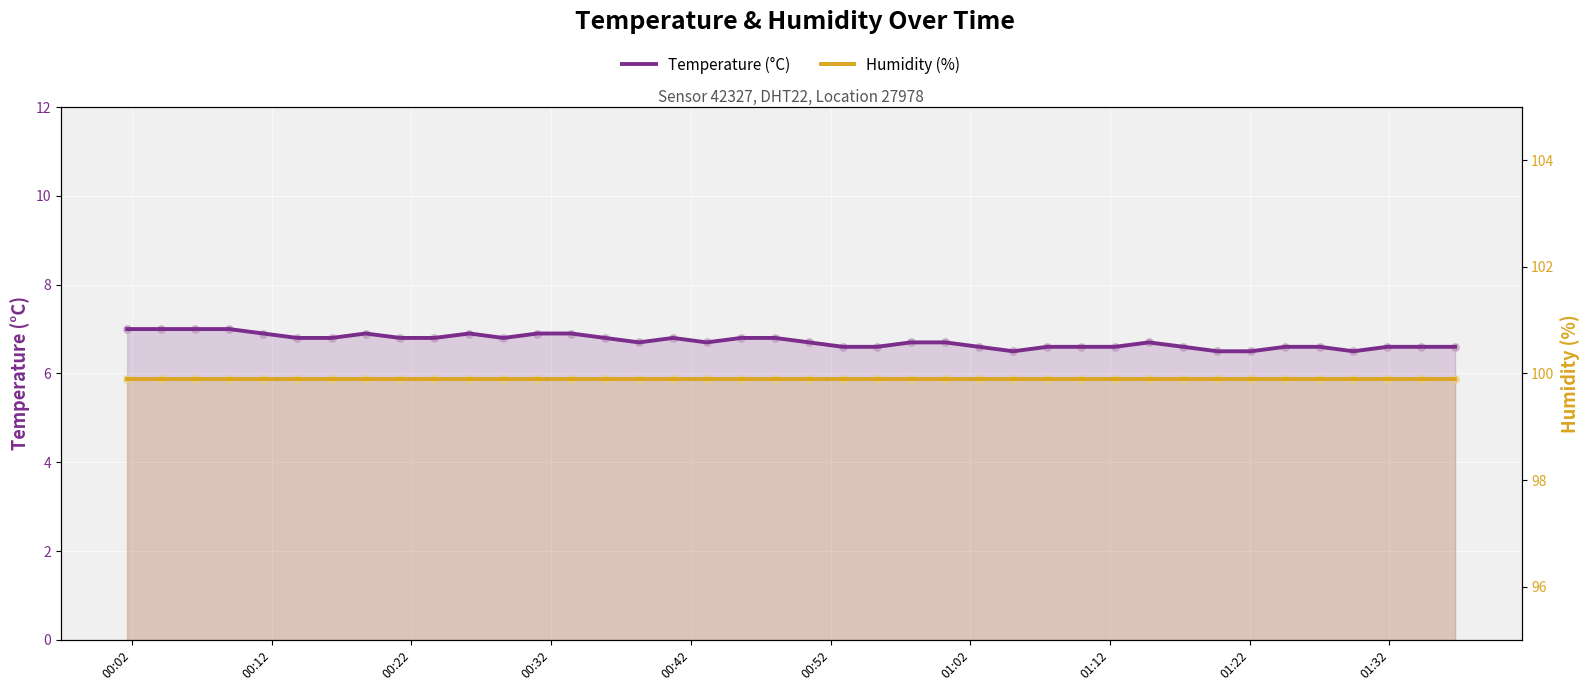

Is the value of Humidity (%) at 29 greater than the value of Temperature (°C) at 23?

Yes